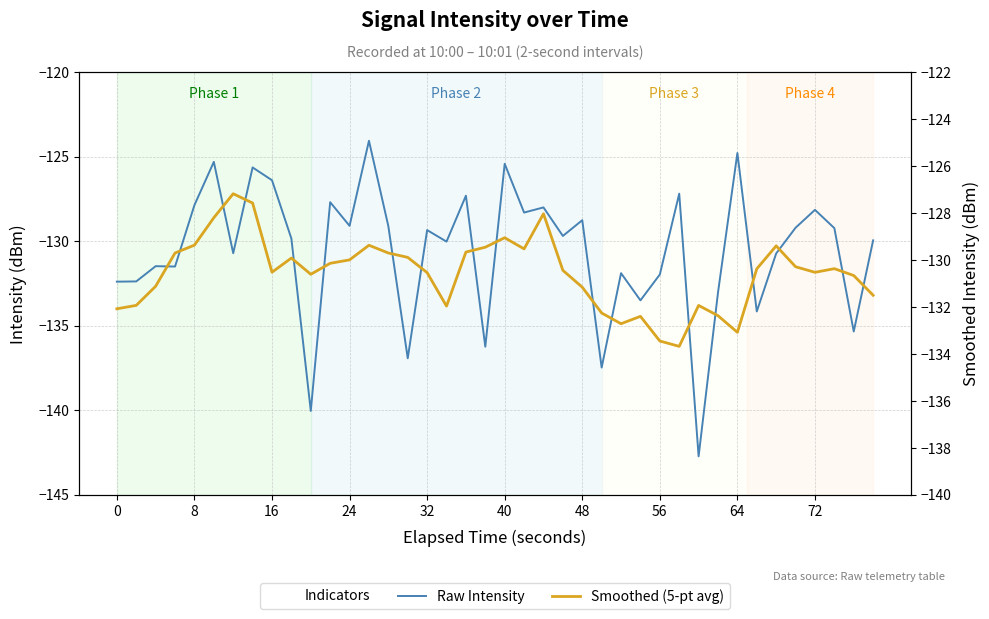

In Smoothed (5-pt avg), how many points are higher than both neighbors (excluding endpoints)?

9